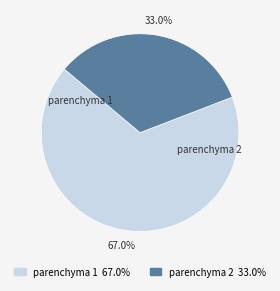

How many segments does this pie chart have?

2